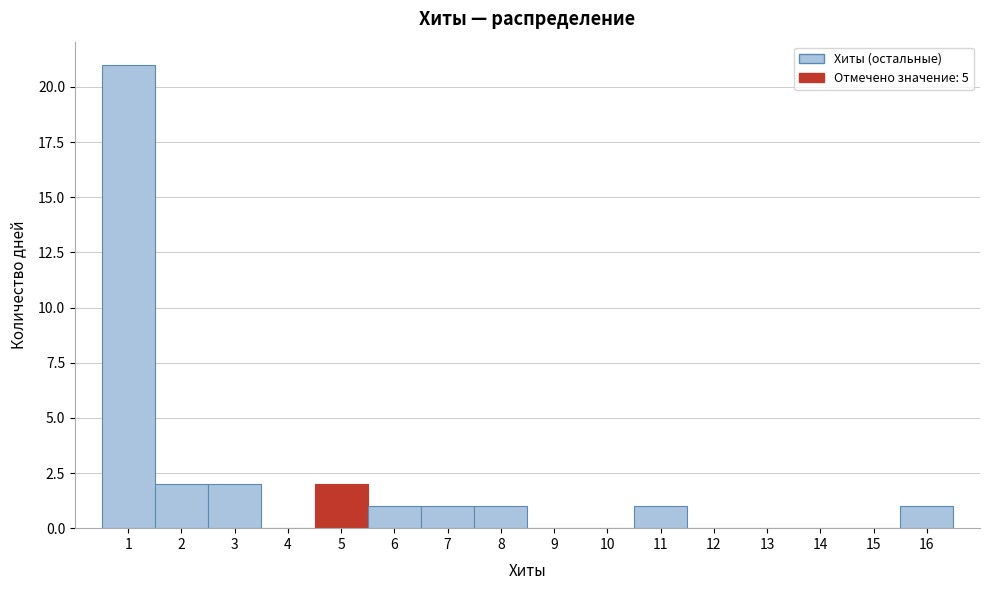

Reading left to right, list every bar in this chart as the range it spans on the x-axis followed by its height. The values are not printed on the chart, so give them approximately, as read against the axis.

0.5 to 1.5: 21
1.5 to 2.5: 2
2.5 to 3.5: 2
3.5 to 4.5: 0
4.5 to 5.5: 2
5.5 to 6.5: 1
6.5 to 7.5: 1
7.5 to 8.5: 1
8.5 to 9.5: 0
9.5 to 10.5: 0
10.5 to 11.5: 1
11.5 to 12.5: 0
12.5 to 13.5: 0
13.5 to 14.5: 0
14.5 to 15.5: 0
15.5 to 16.5: 1